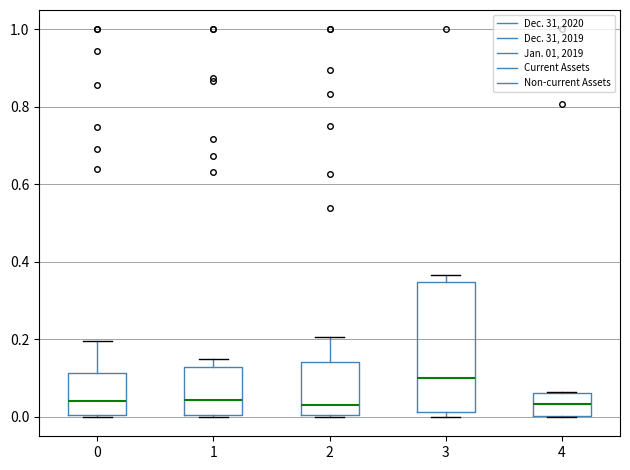

Reading left to right, transcribe this box plot: for each box, give where its median line is, the range the box spans, and where its two whiskers end, as read against the y-axis. The values are not printed on the chart, so give them approximately, as read against the axis.

0: median 0.04, box 0.00 to 0.12, whiskers 0.00 to 0.20
1: median 0.04, box 0.00 to 0.12, whiskers 0.00 to 0.14
2: median 0.04, box 0.00 to 0.14, whiskers 0.00 to 0.20
3: median 0.10, box 0.02 to 0.34, whiskers 0.00 to 0.36
4: median 0.04, box 0.00 to 0.06, whiskers 0.00 to 0.06